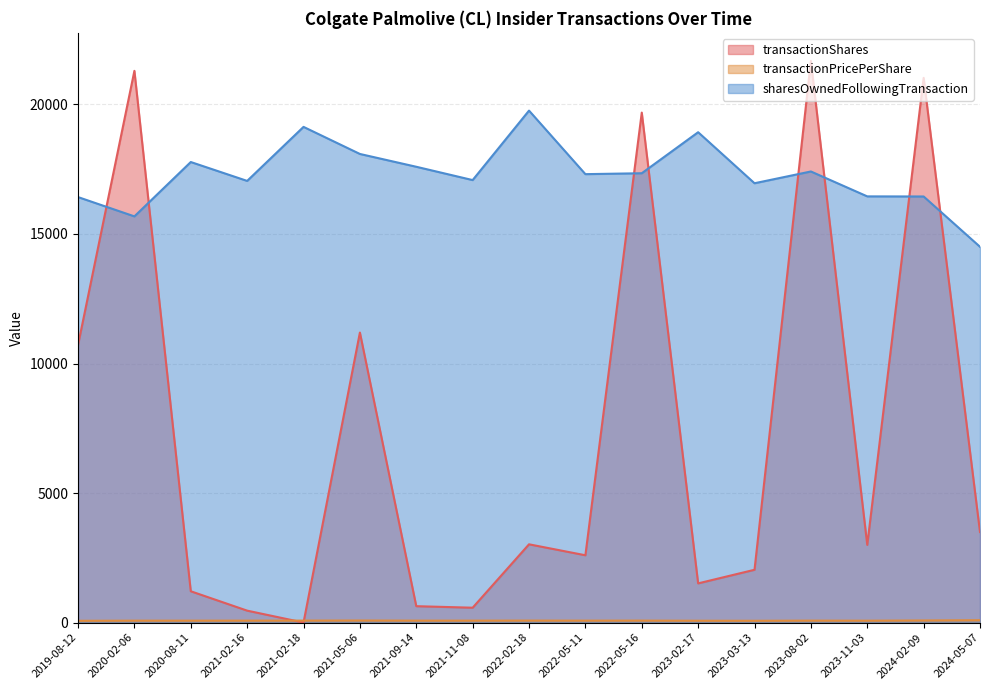

What is the value of the transactionPricePerShare point at the 3rd from the left?

76.3